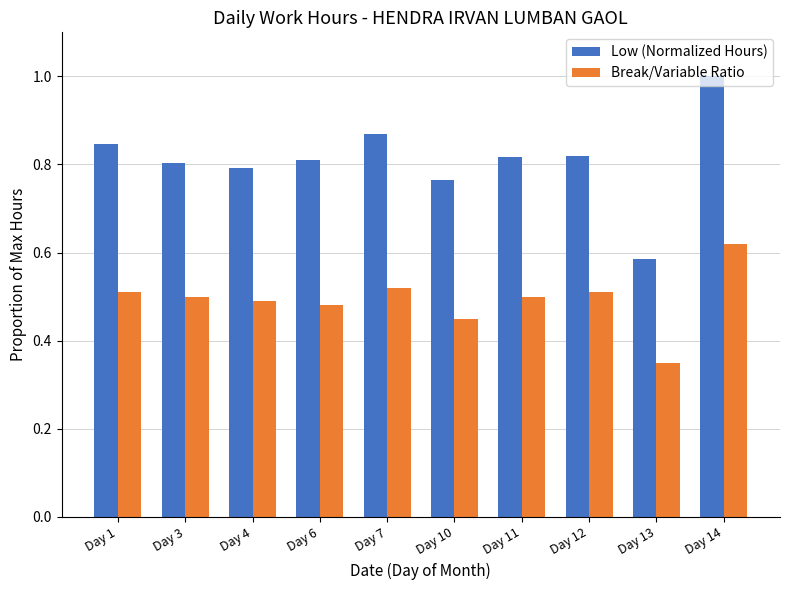

What is the difference between the maximum and minimum values in the Low (Normalized Hours) series?

0.4